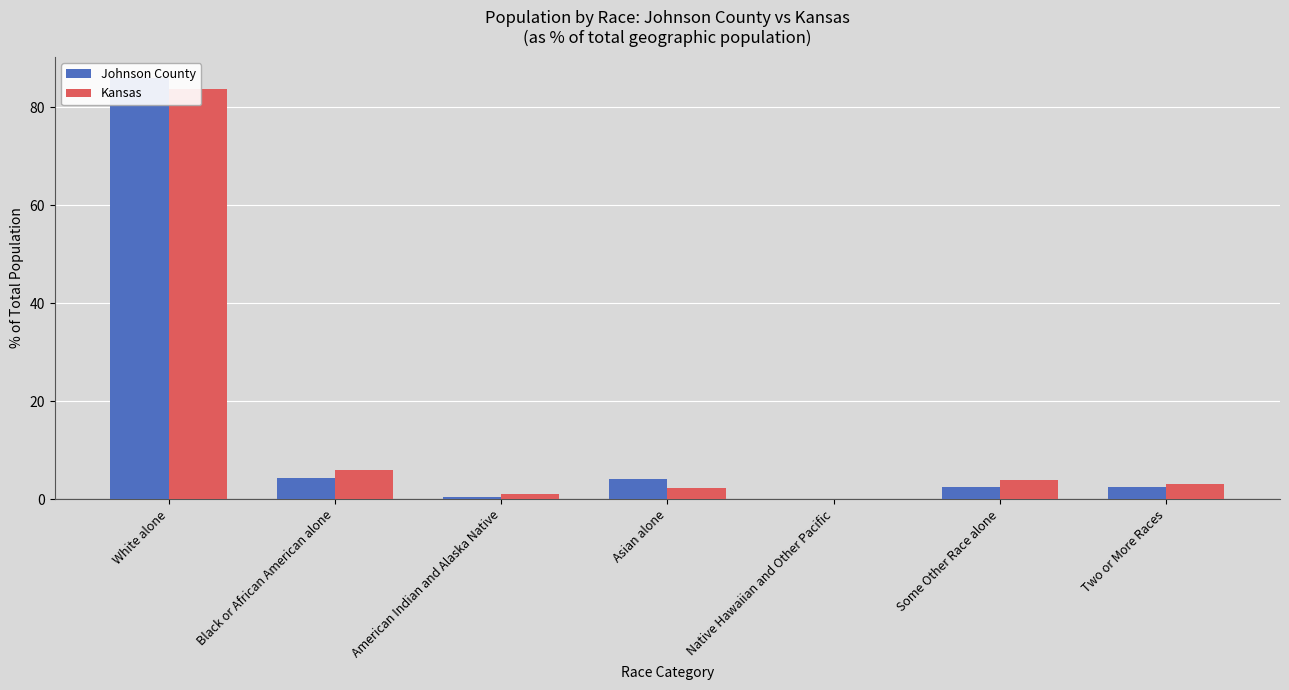

What value does the Johnson County series have at Some Other Race alone?

2.5